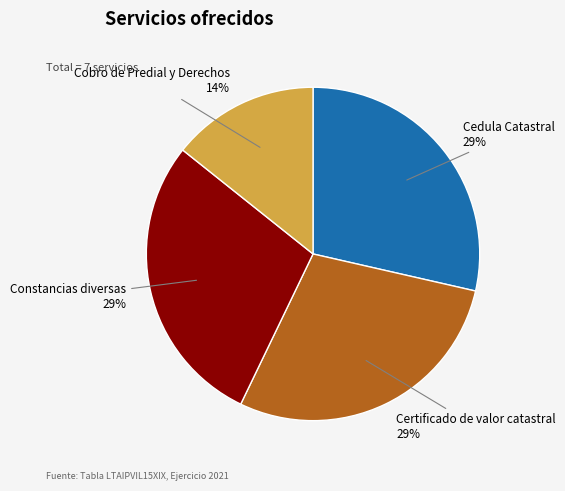

Is Certificado de valor catastral the majority of the pie?

No